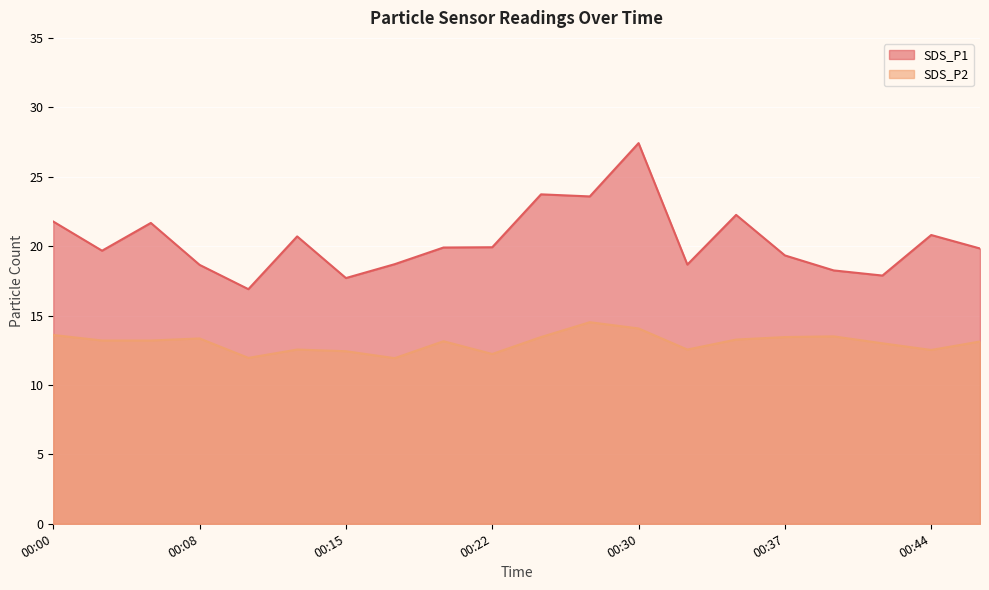

Read the SDS_P2 value at 00:13.

12.6